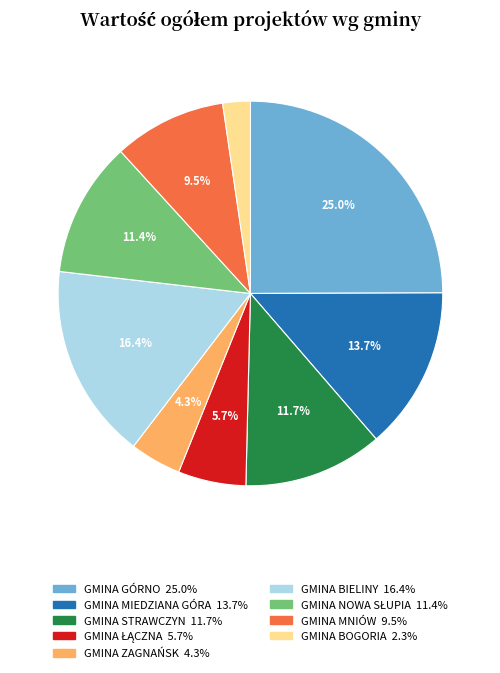

To the nearest percent, what is the difference between the largest and smallest slice percentages?

23%